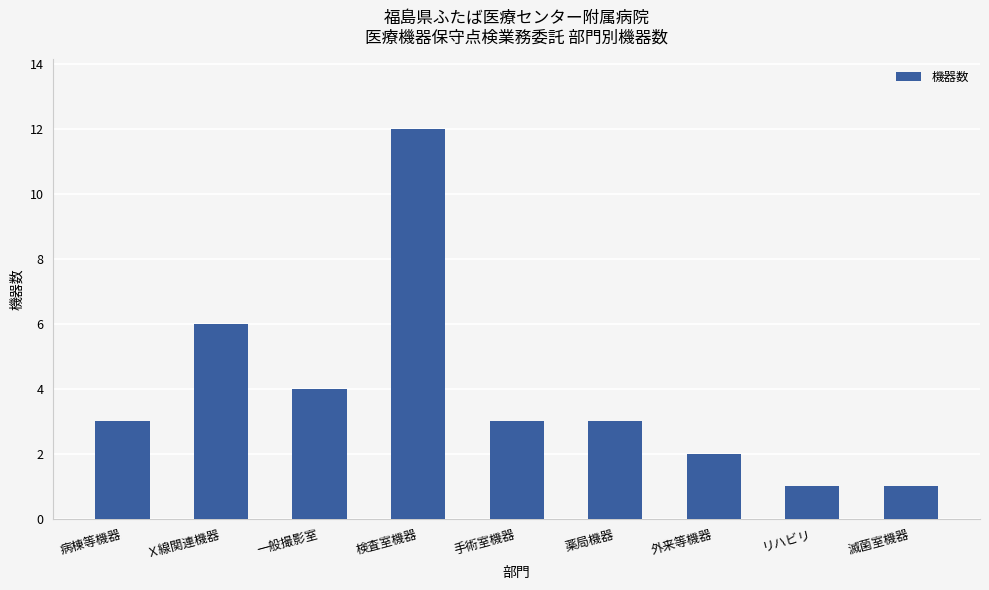

Which category has the highest value across all series?

検査室機器